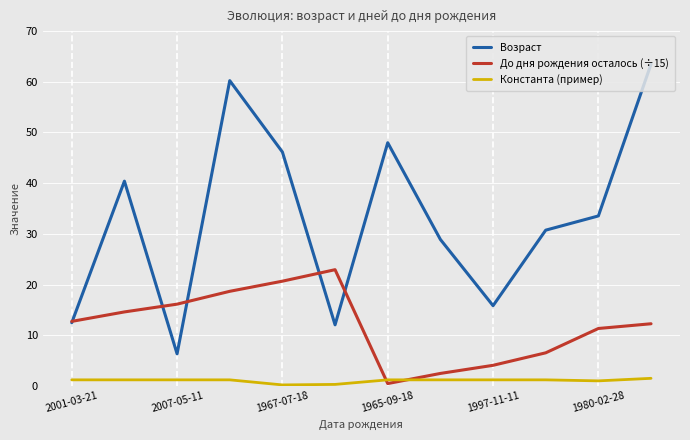

Which series ends up on top after the final intersection of Константа (пример) and До дня рождения осталось (÷15)?

До дня рождения осталось (÷15)